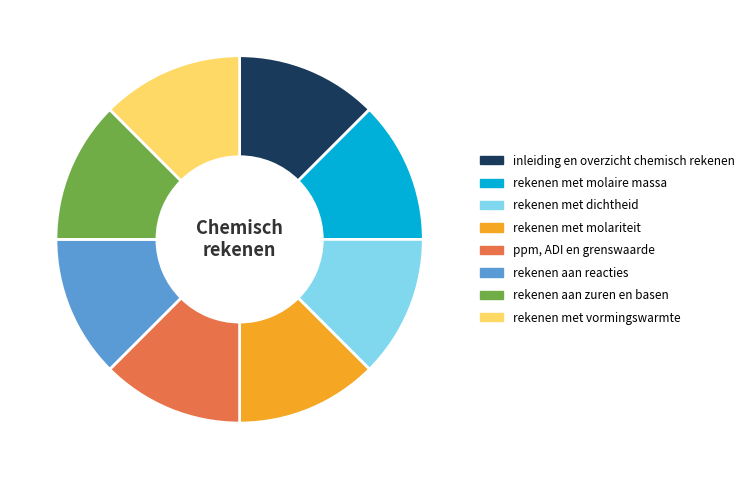

True or false: ppm, ADI en grenswaarde accounts for 13% of the total.

True